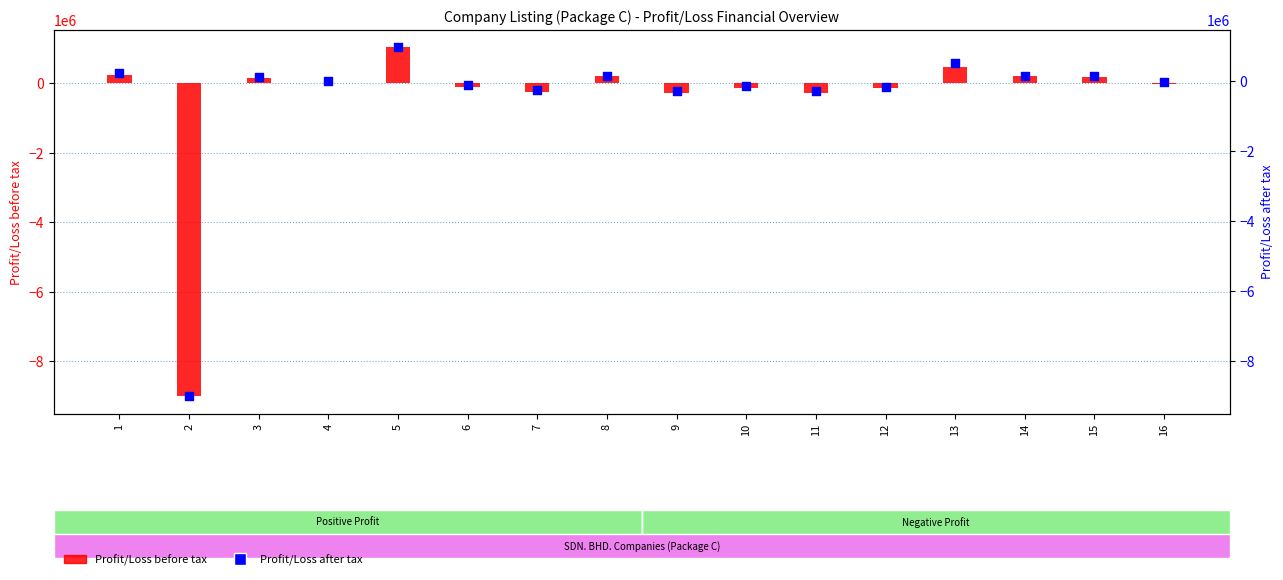

Which series has the largest Y range (max minus min)?

Profit/Loss before tax